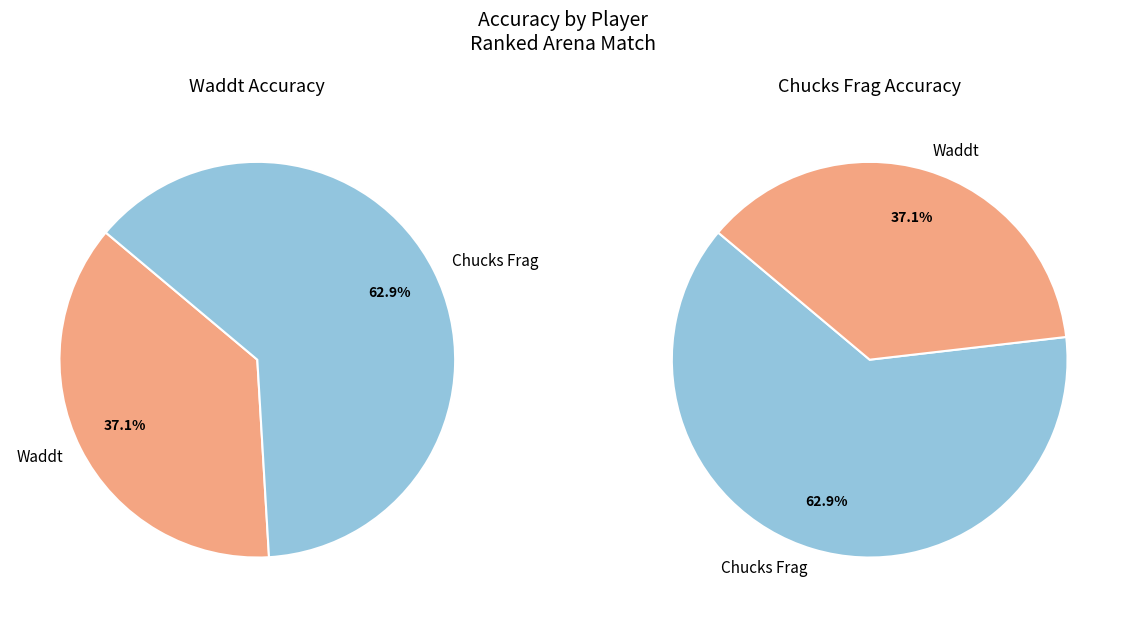

Which has a higher value, Waddt or Chucks Frag?

Chucks Frag